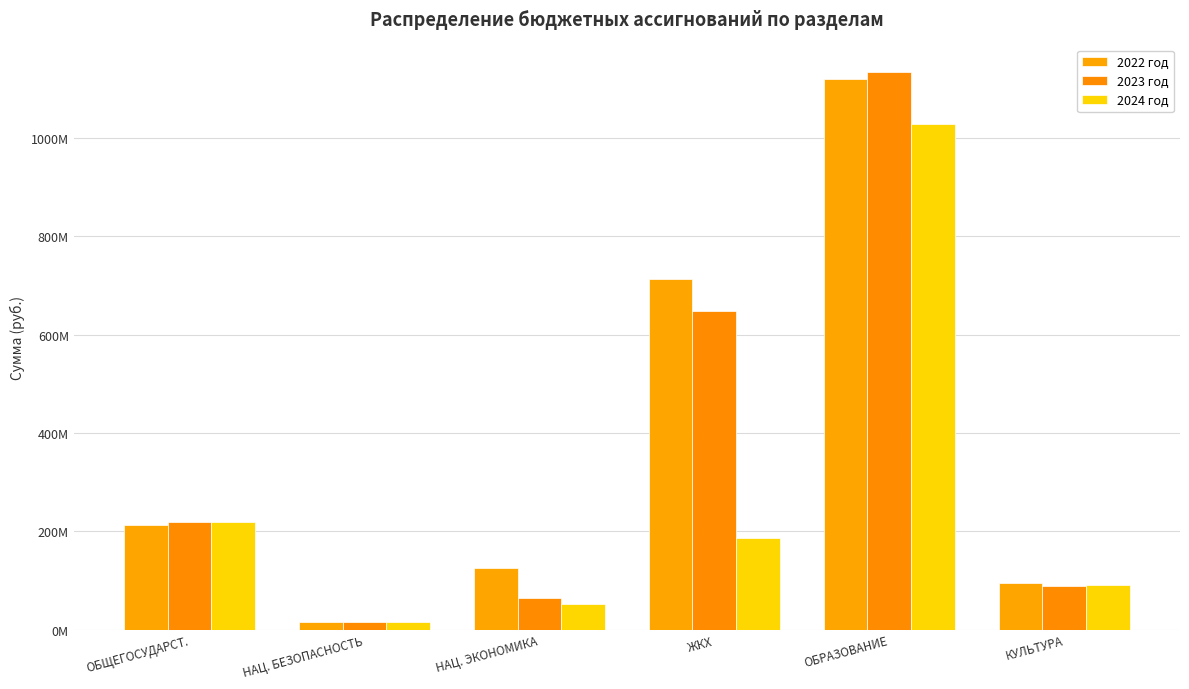

Is it true that 2022 год equals 352444718.9 at ЖКХ?

False